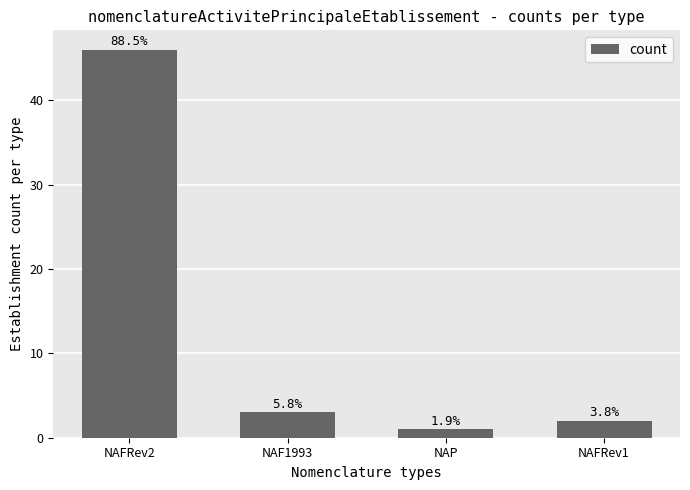

Reading left to right, transcribe all the data shown in this chart.

NAFRev2=46	NAF1993=3	NAP=1	NAFRev1=2